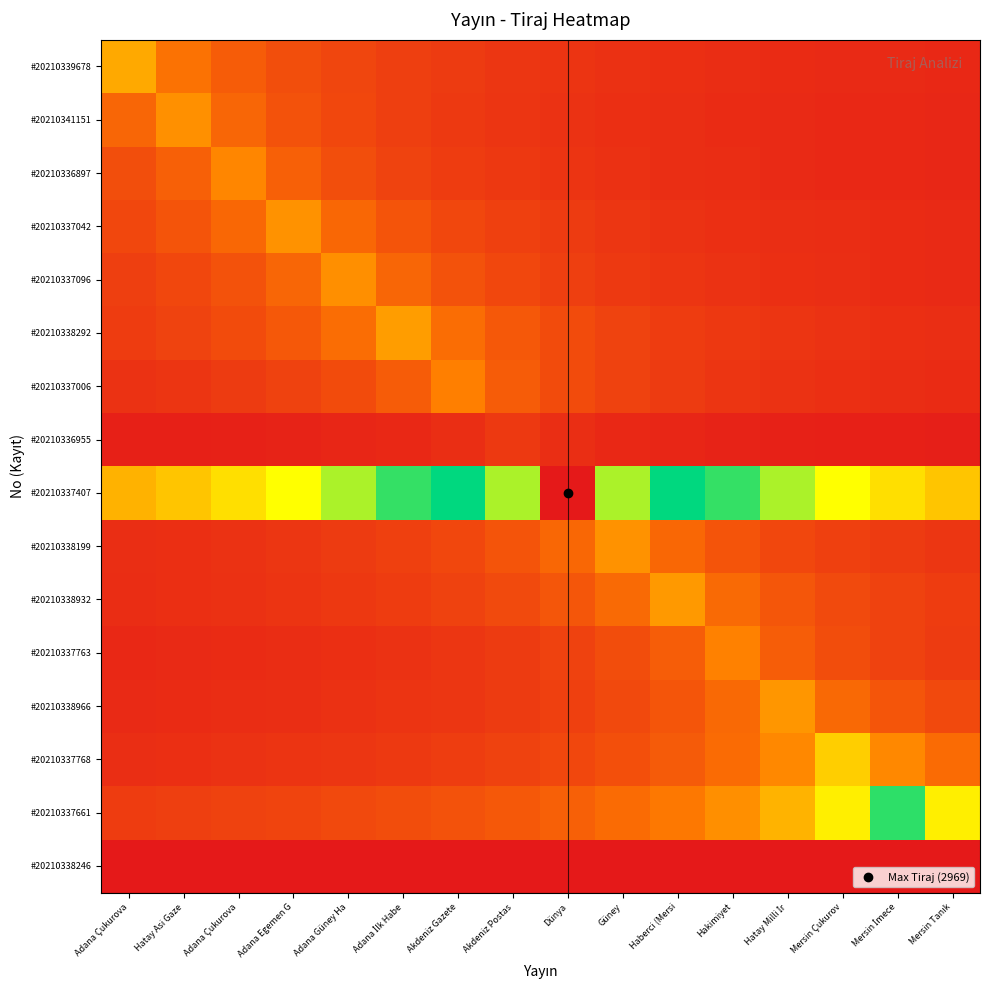

Which has a higher value, Akdeniz Gazete or Adana Güney Ha?

Adana Güney Ha